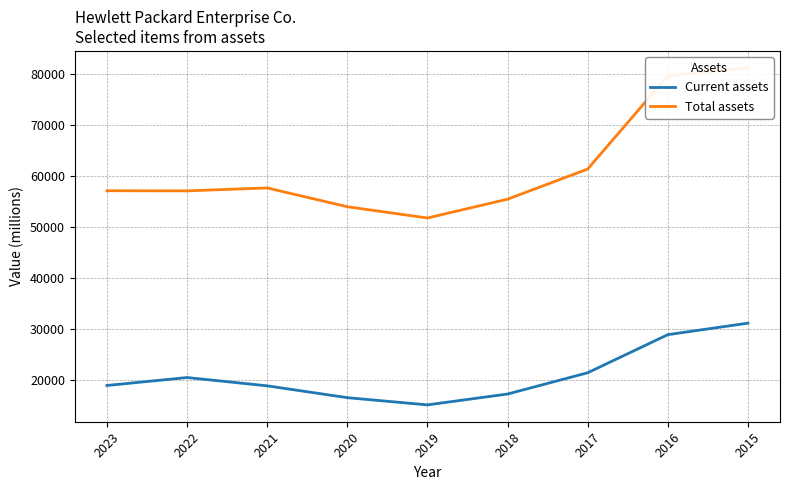

Which series changed the most between 2021 and 2019?

Total assets